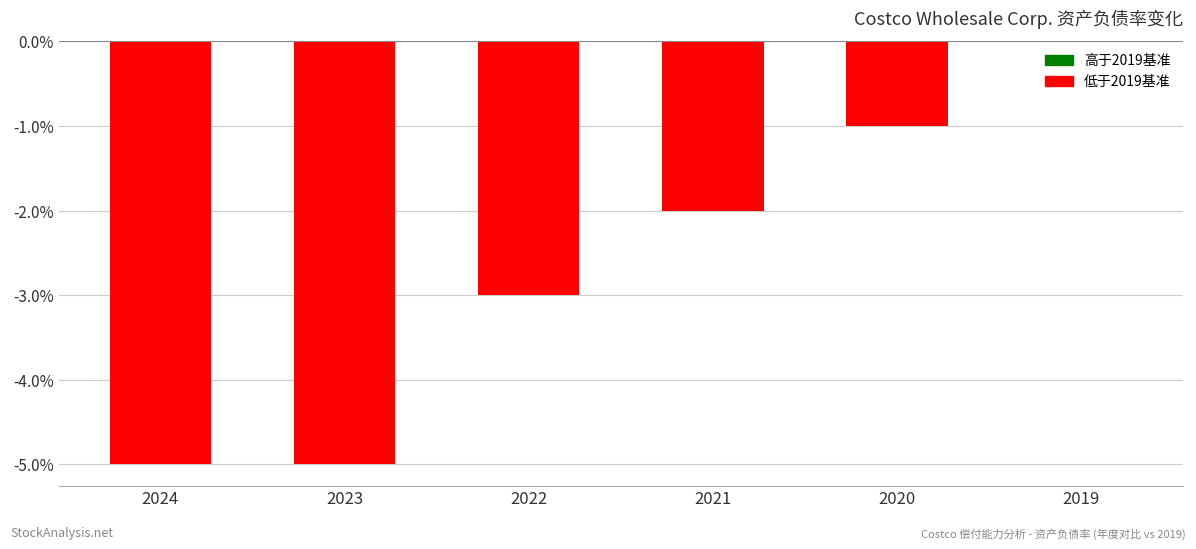

Count the values in the range 0 to 1.

1